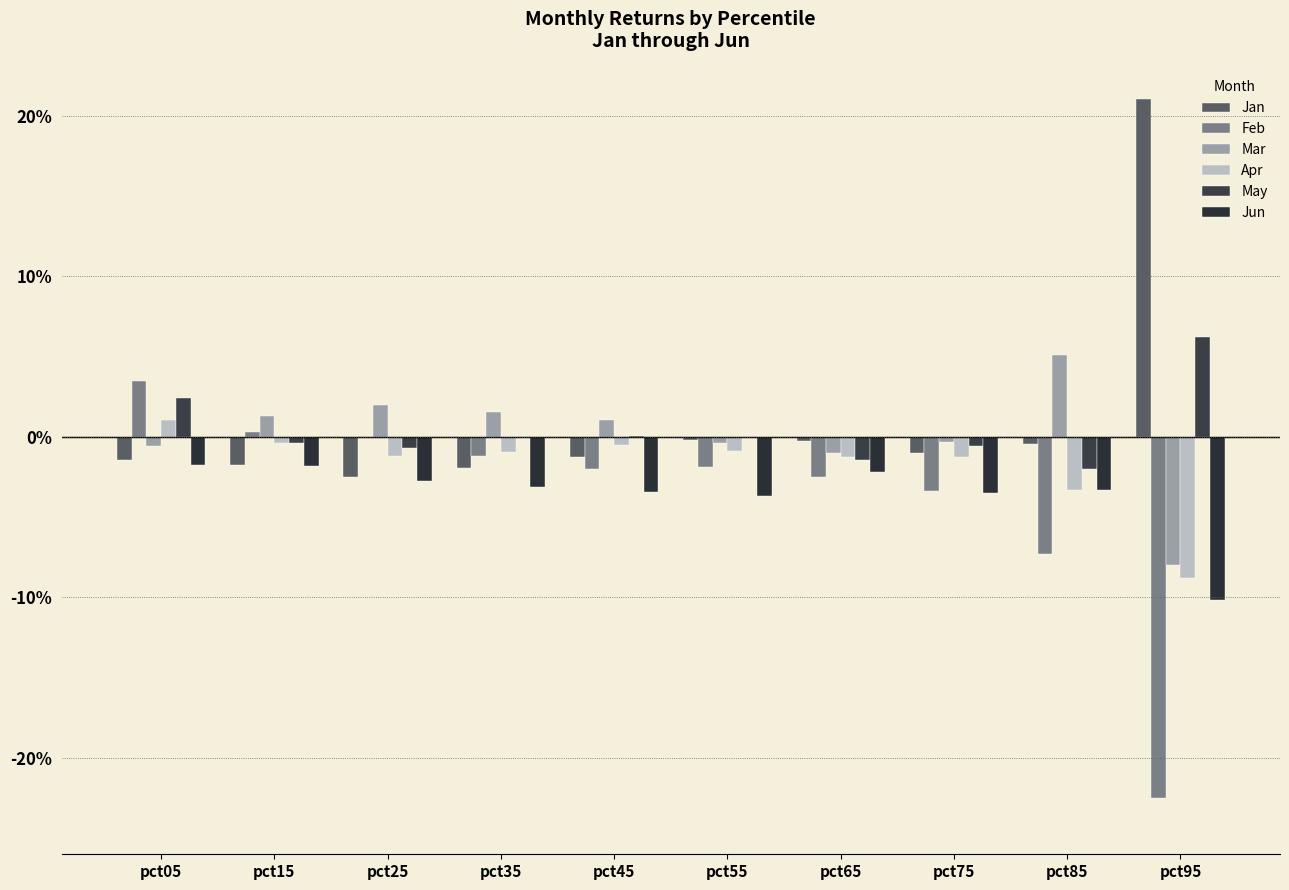

The value of May at pct95 is 0.1. True or false?

True